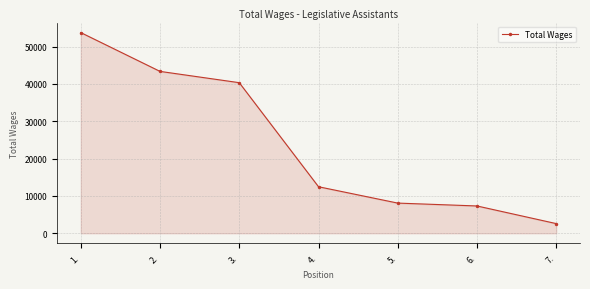

Reading left to right, transcribe all the data shown in this chart.

1.=53735	2.=43345	3.=40322	4.=12462	5.=8084	6.=7315	7.=2593